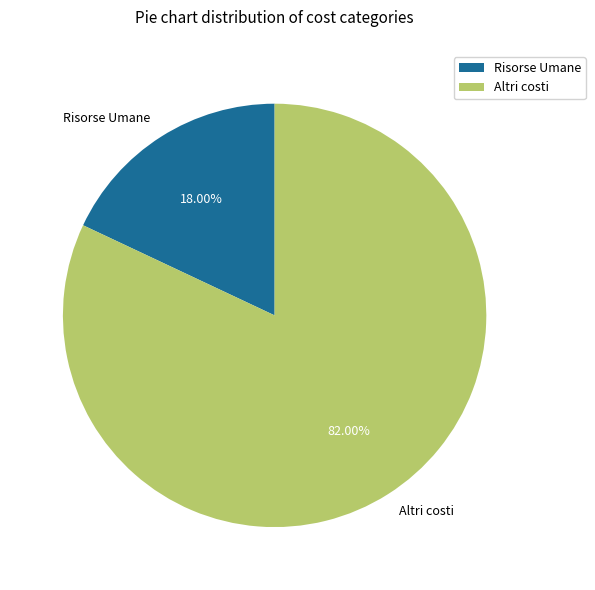

Which slice is the largest?

Altri costi